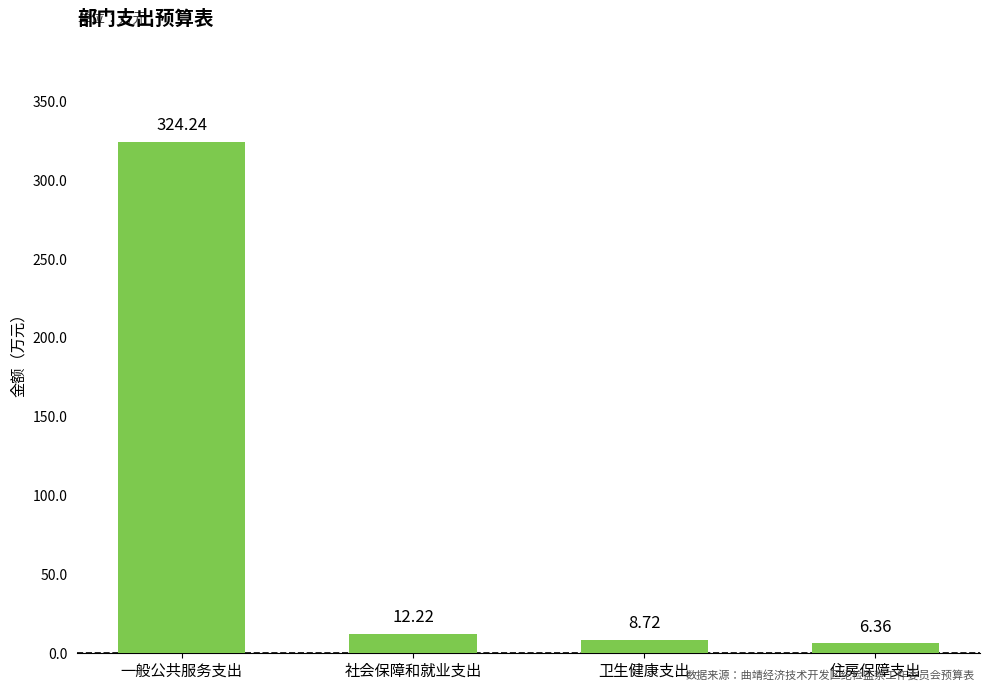

What is the difference between the maximum and minimum values?

317.9